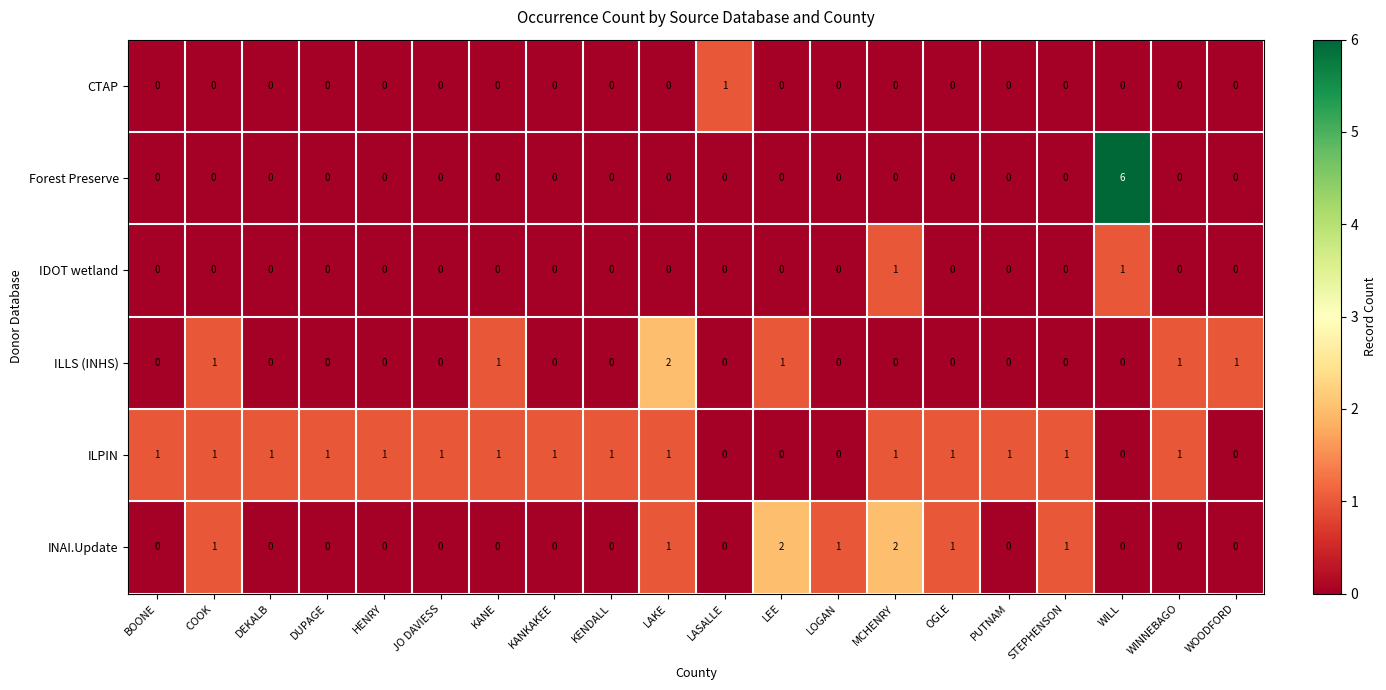

Count the ILLS (INHS) values in the range 0 to 1.

19